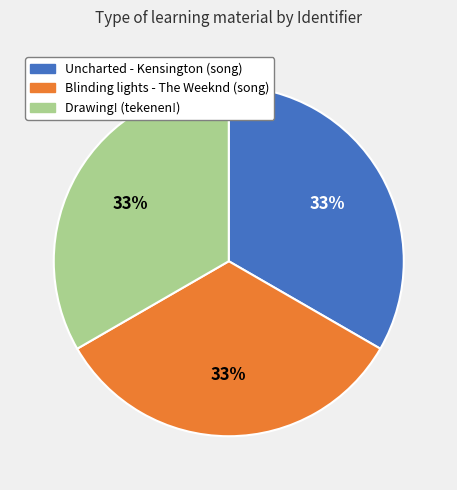

To the nearest percent, what percentage of the pie is Blinding lights - The Weeknd (song)?

33%